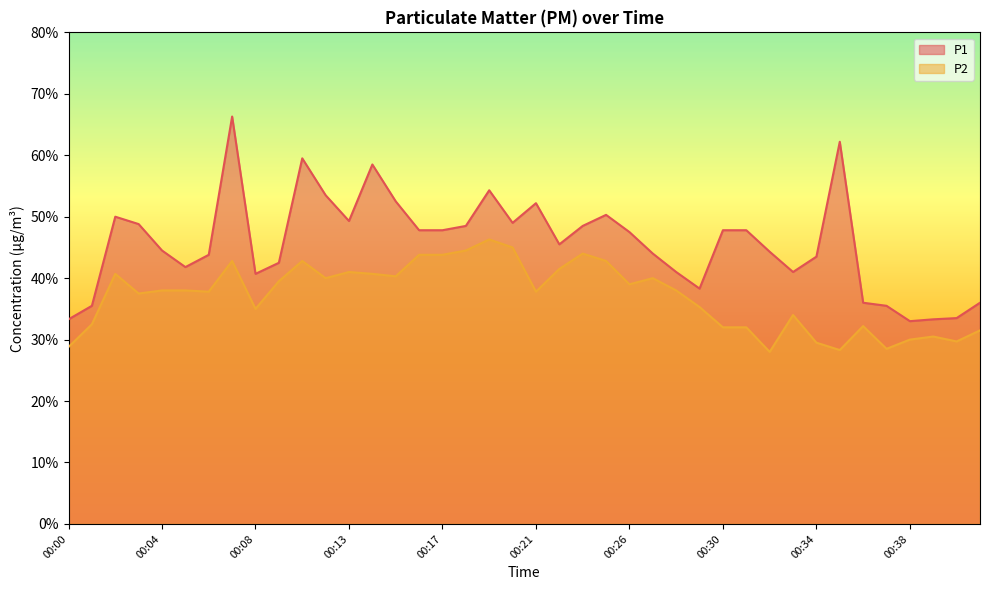

True or false: P2 and P1 cross at least once.

False